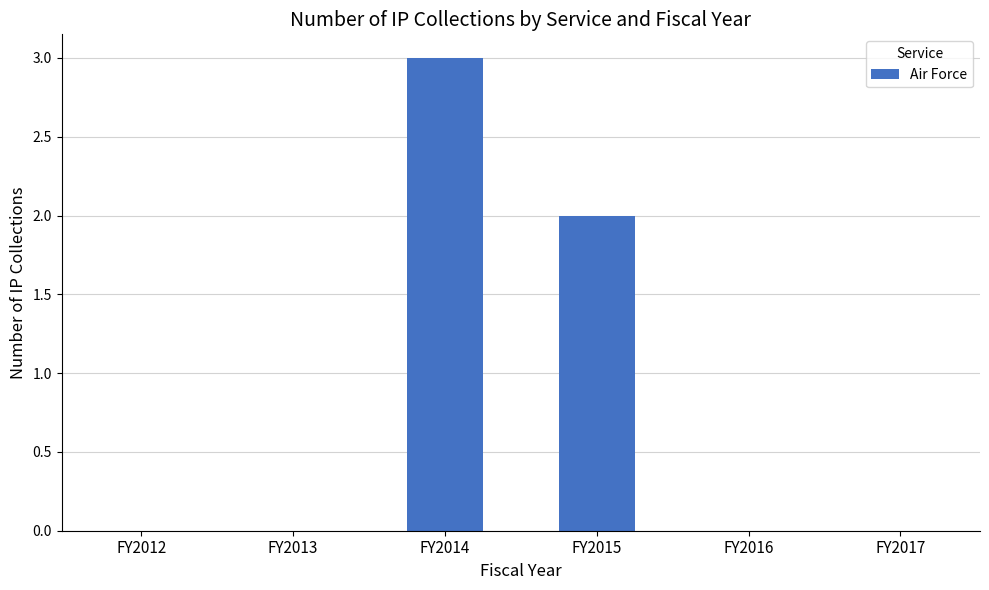

Is it true that the value at FY2014 is 4?

False